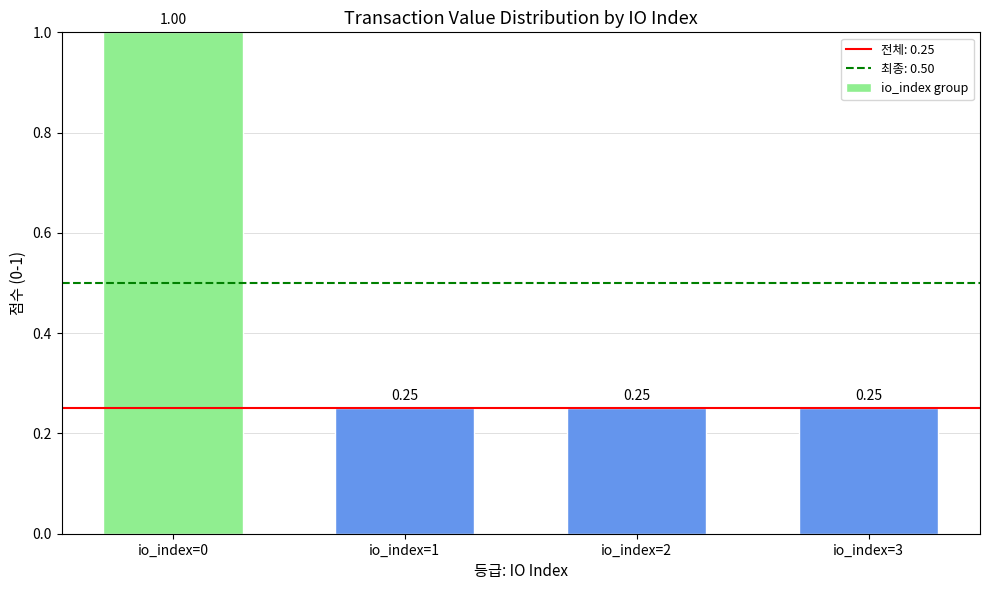

What is the sum of all values?

1.8